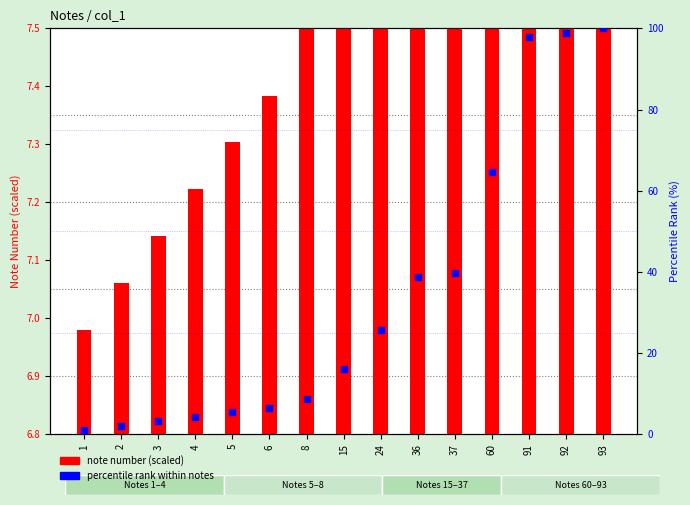

Which series has the largest total across all categories?

percentile rank